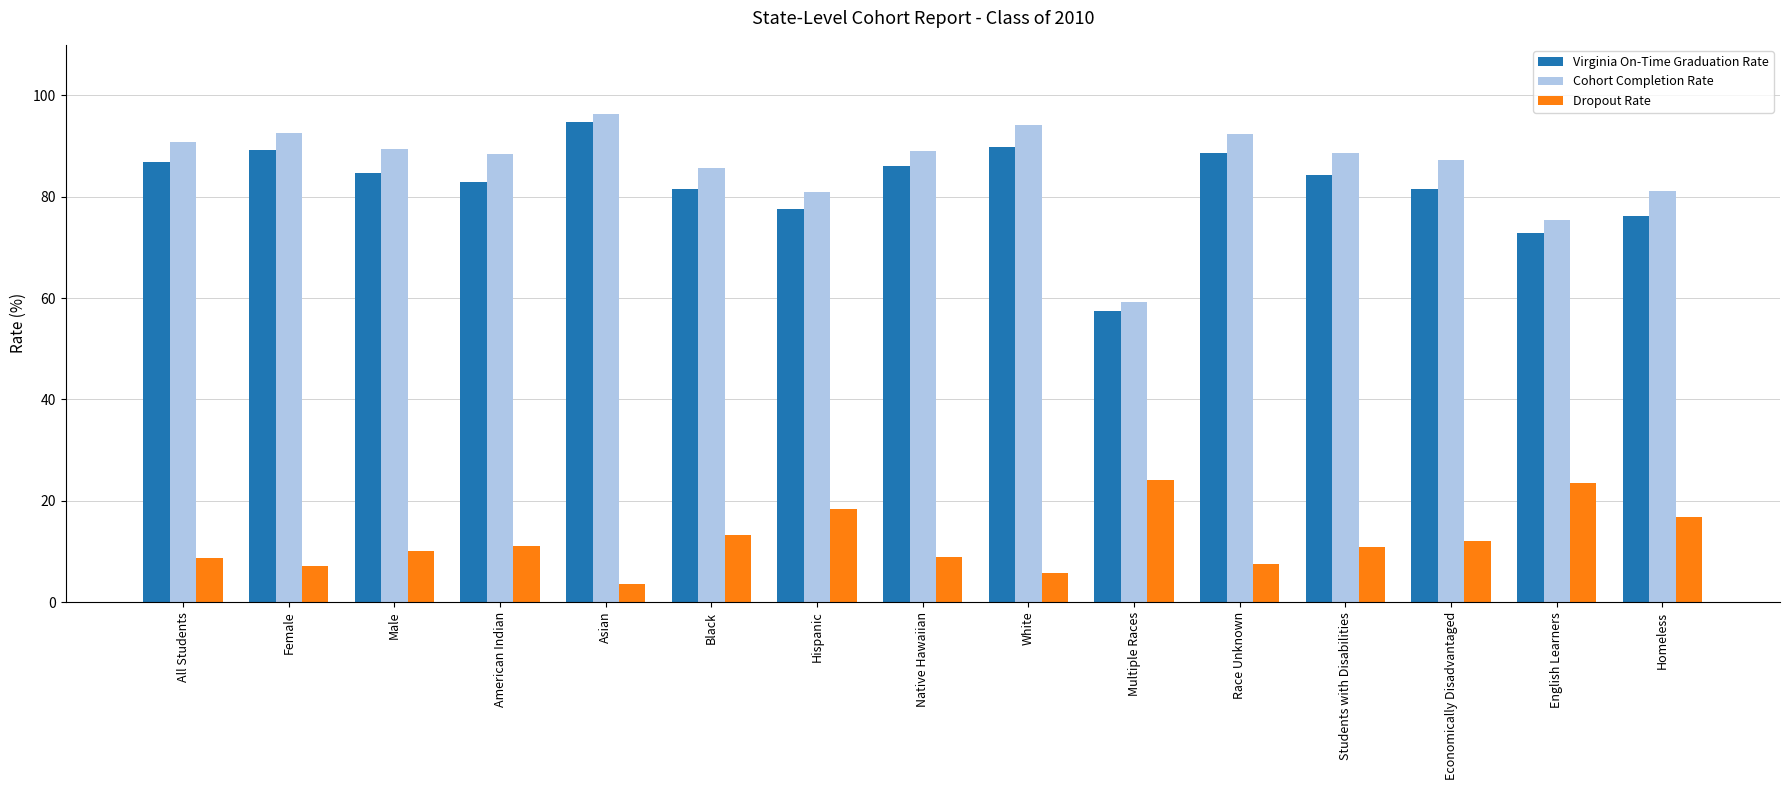

How many series are shown in this chart?

3